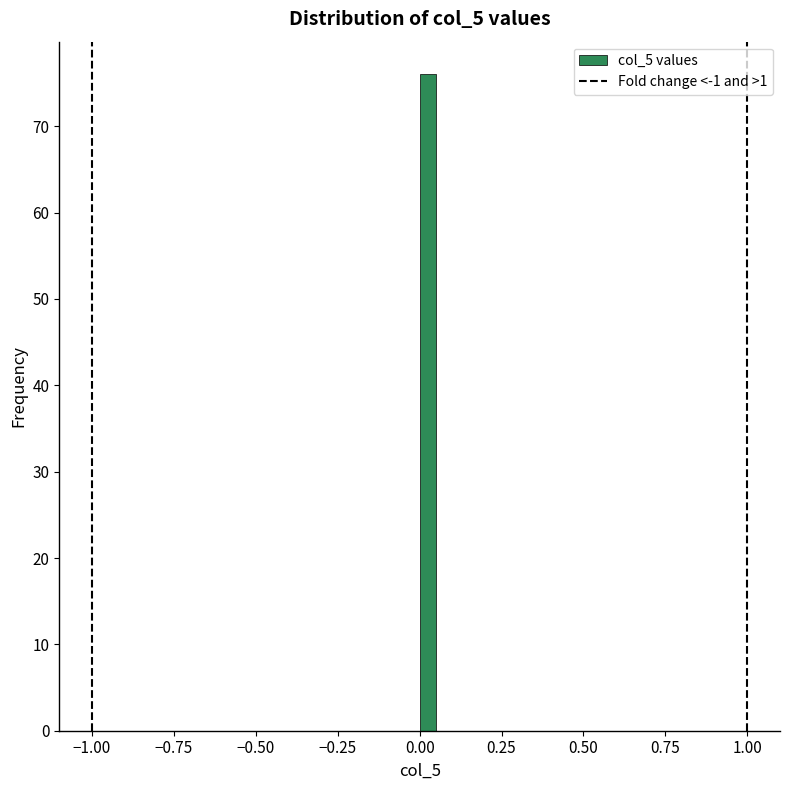

Read against the x-axis, roughly where is the centre of the tallest bar?

0.05